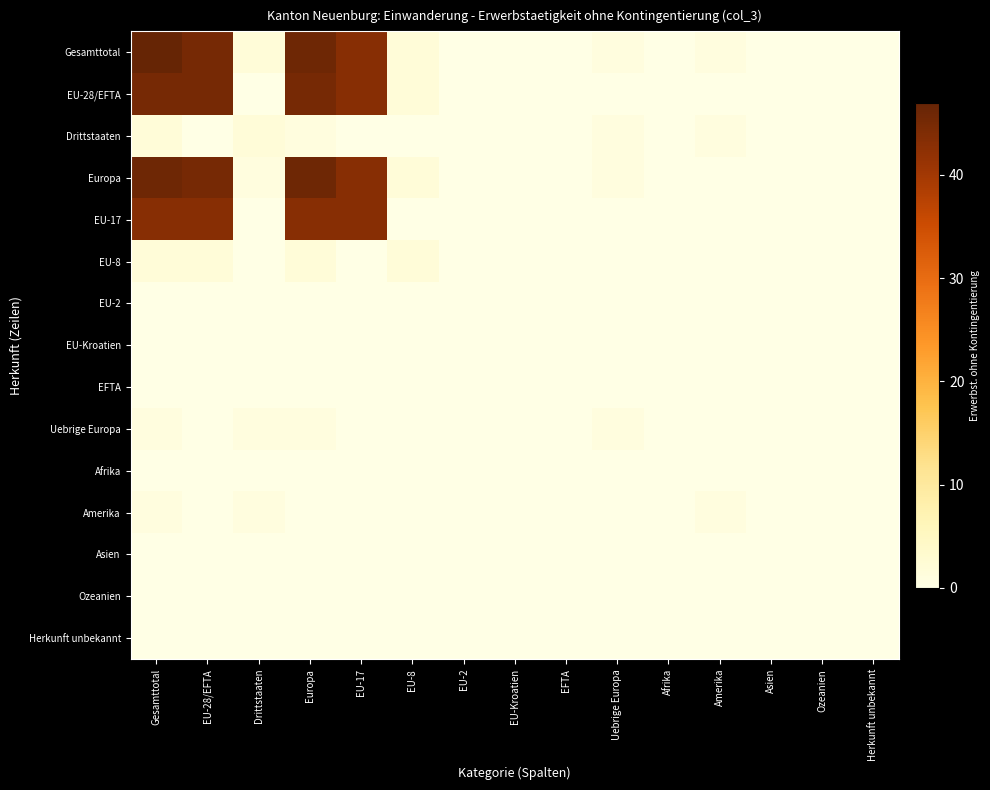

How many categories are shown in the chart?

15